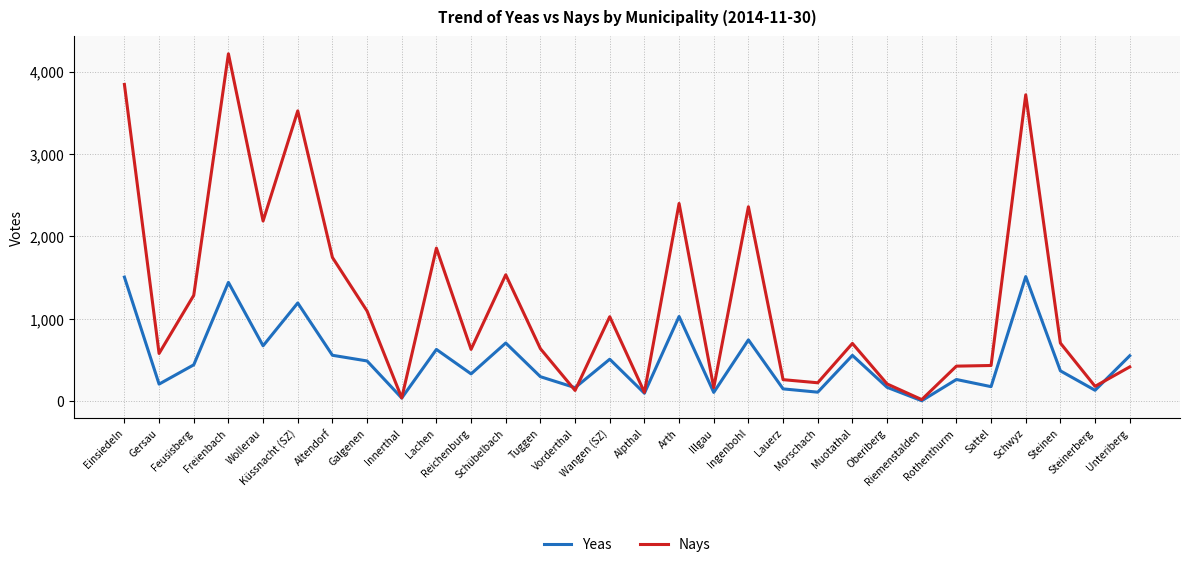

What is the difference between the maximum and minimum values in the Nays series?

4198